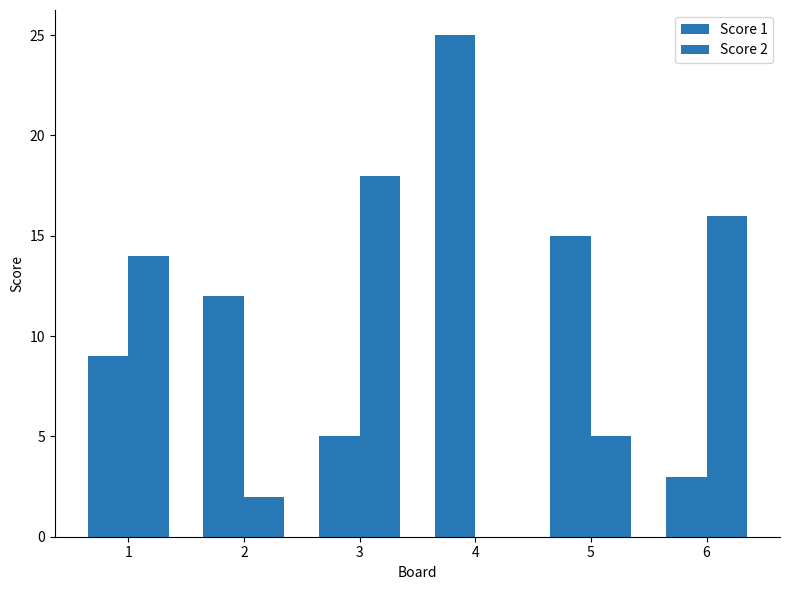

What is the total value across all series at 5?

20